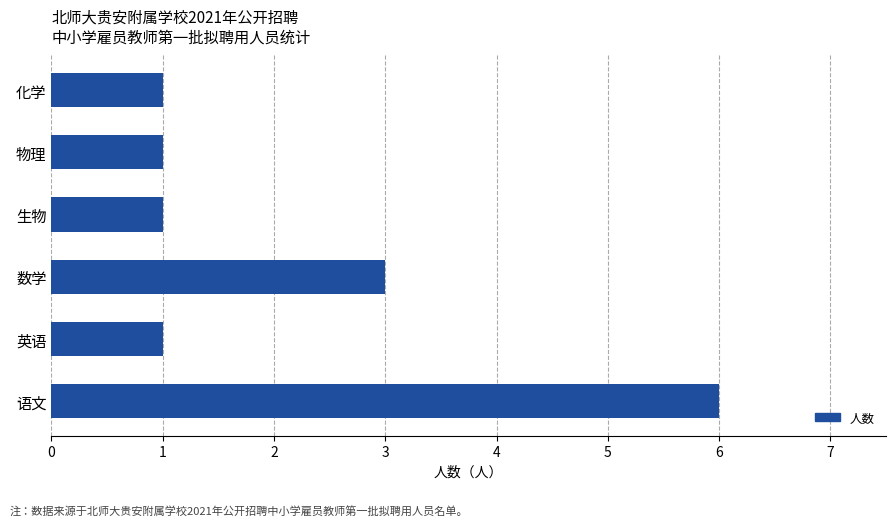

Are the bars horizontal?

Yes